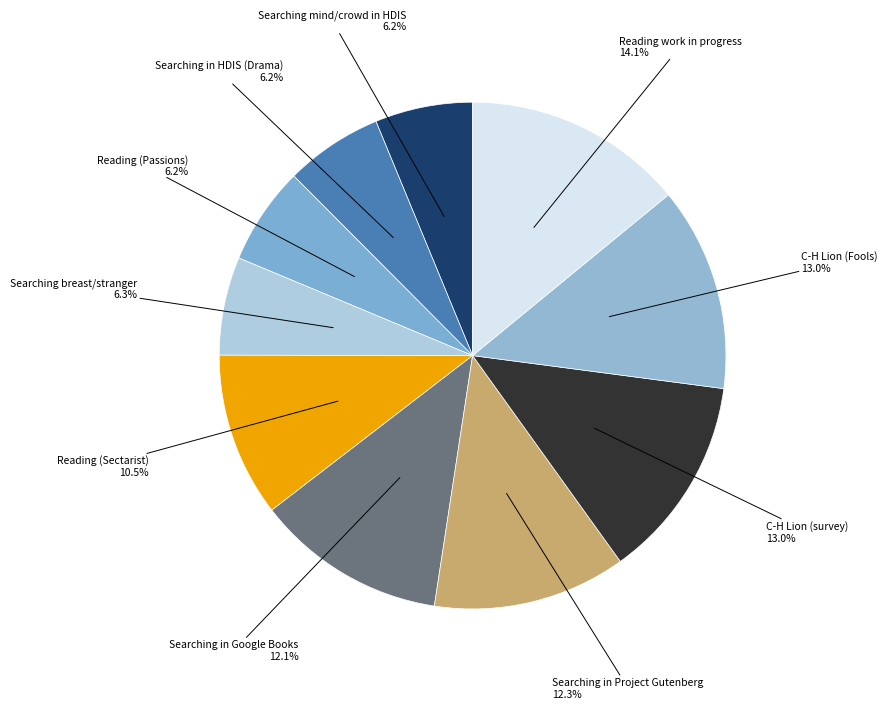

True or false: Searching in Project Gutenberg accounts for 3% of the total.

False